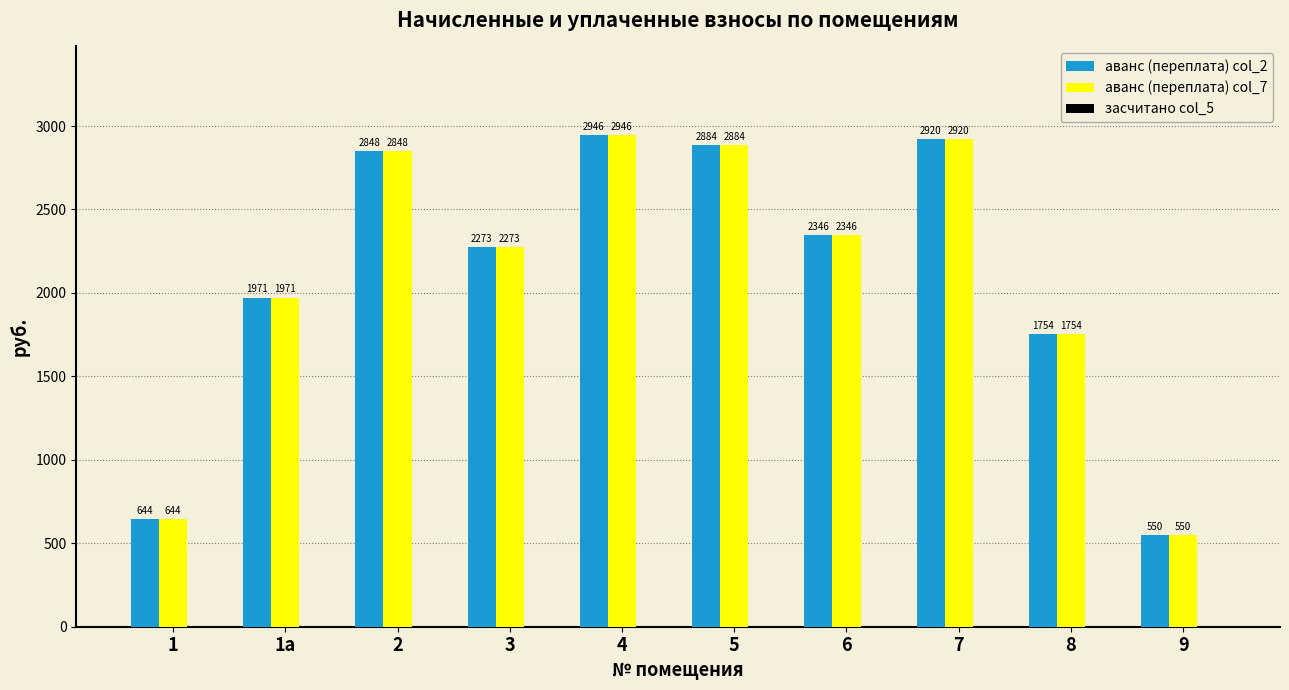

The аванс (переплата) col_7 series shows 2272.6 at 3. True or false?

True